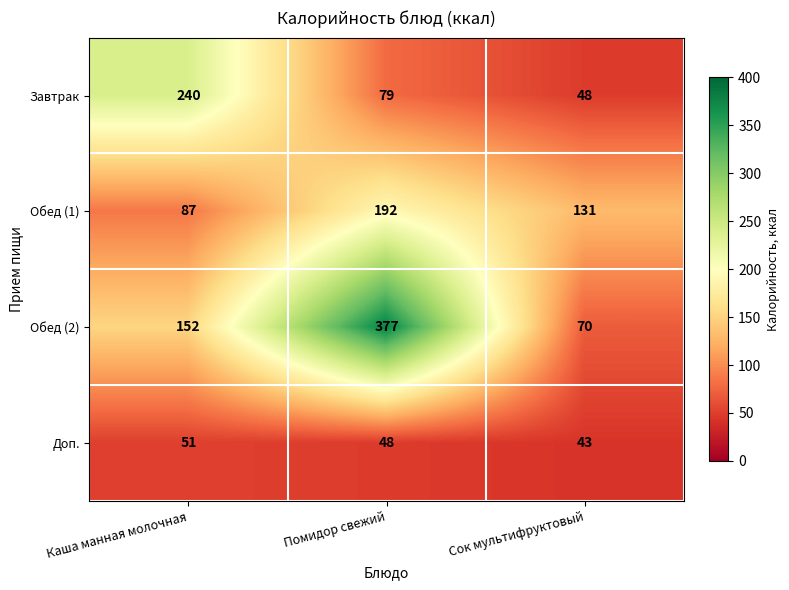

Which series has the widest spread of values?

Обед (2)